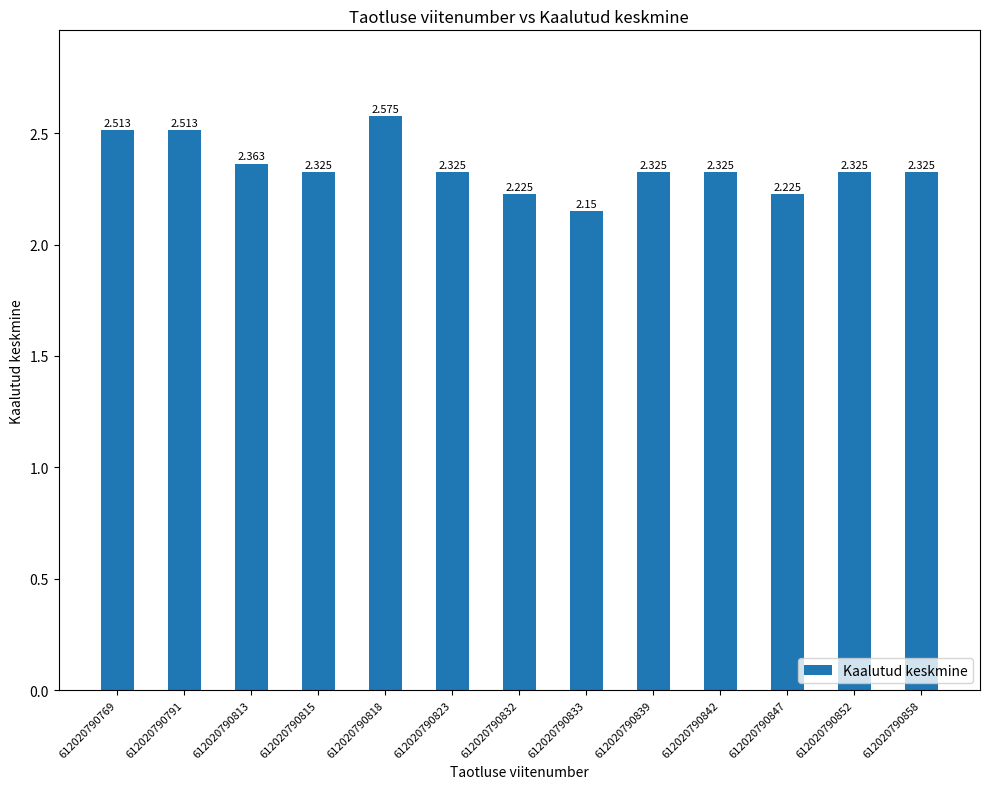

Are the bars horizontal?

No